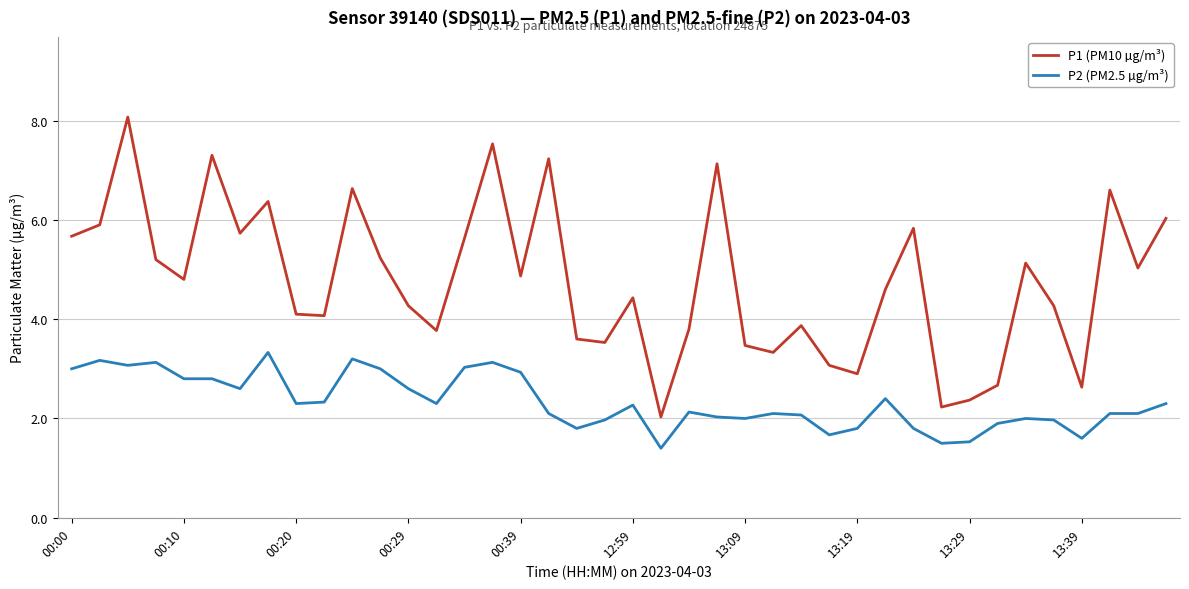

How many values in the P1 (PM10 µg/m³) series are below 4?

14